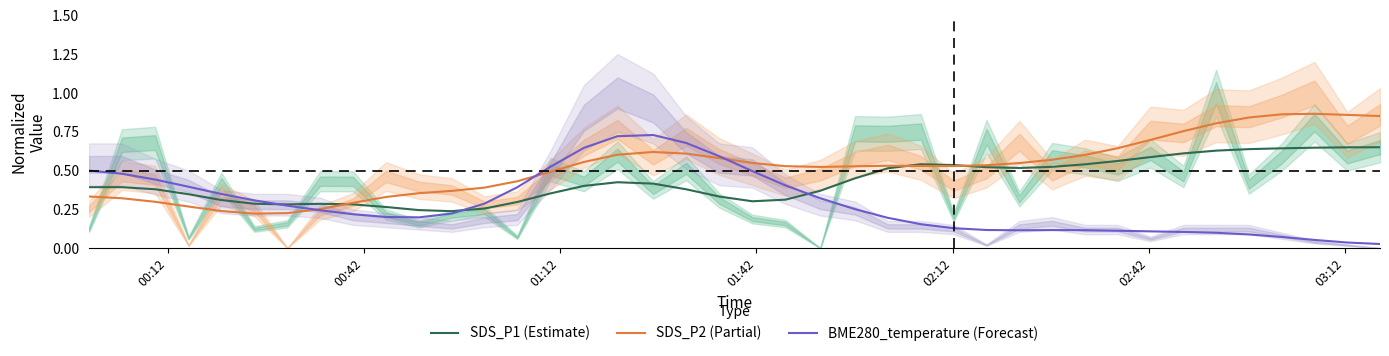

Is the value of SDS_P2 (Partial) at 31 greater than the value of BME280_temperature (Forecast) at 8?

Yes